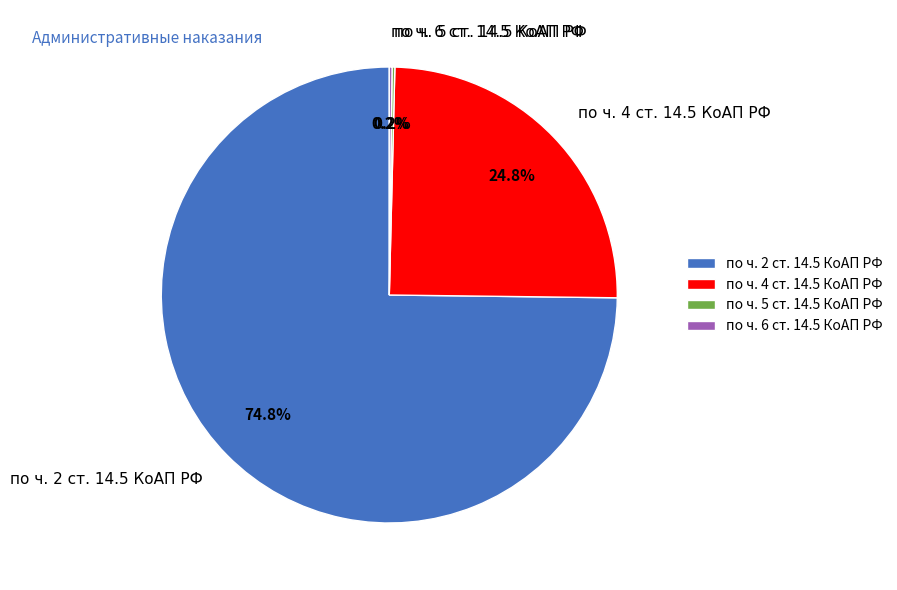

What is the largest slice in the pie chart?

по ч. 2 ст. 14.5 КоАП РФ